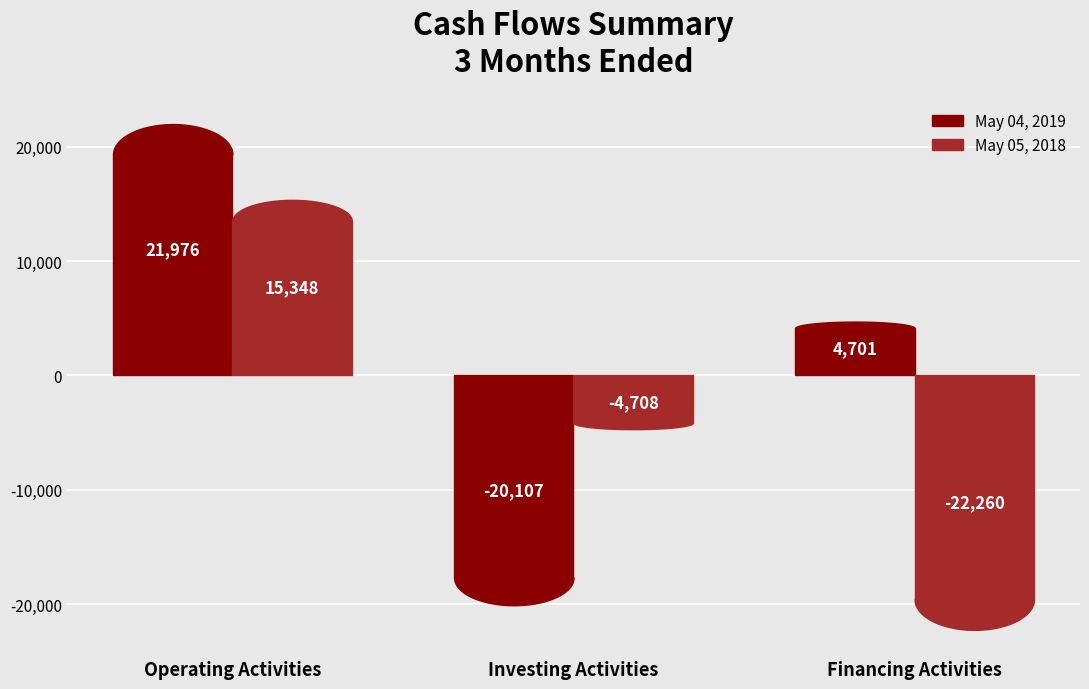

At which category does the chart reach its peak across all series?

Operating Activities